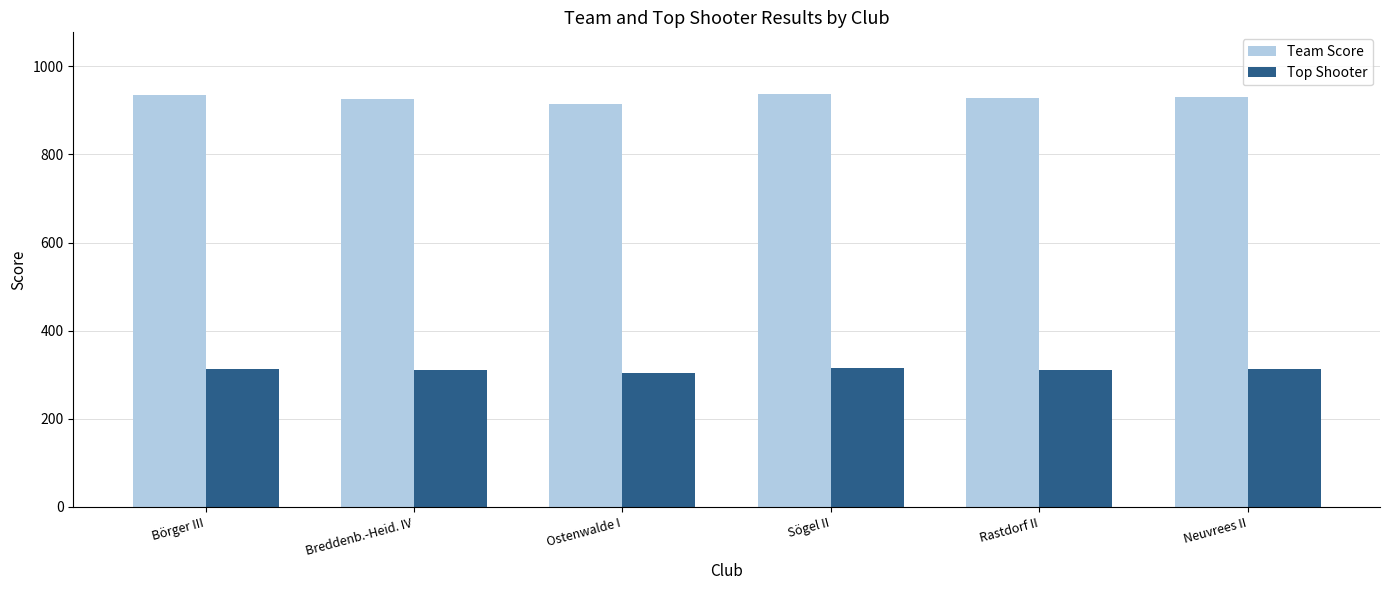

Is it true that Team Score equals 378.2 at Börger III?

False